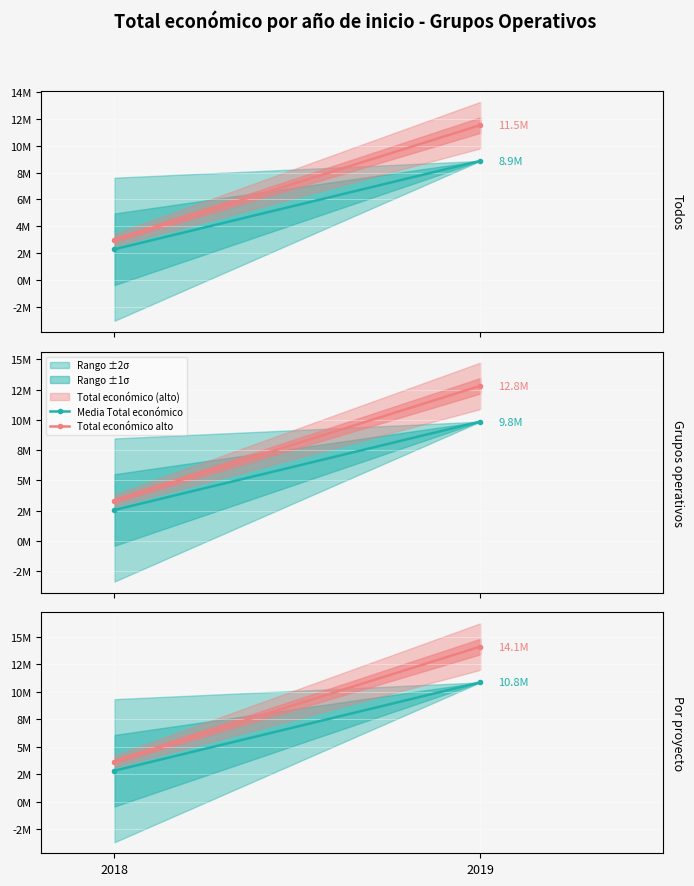

At 2018, list the series in order from smallest to largest.

Media Total económico, Total económico alto